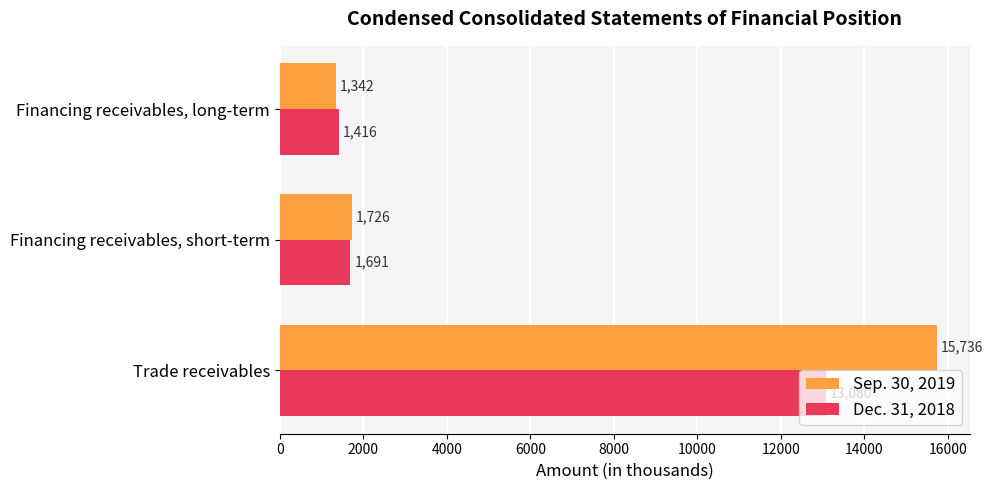

What is the difference between the maximum and minimum values in the Dec. 31, 2018 series?

11664